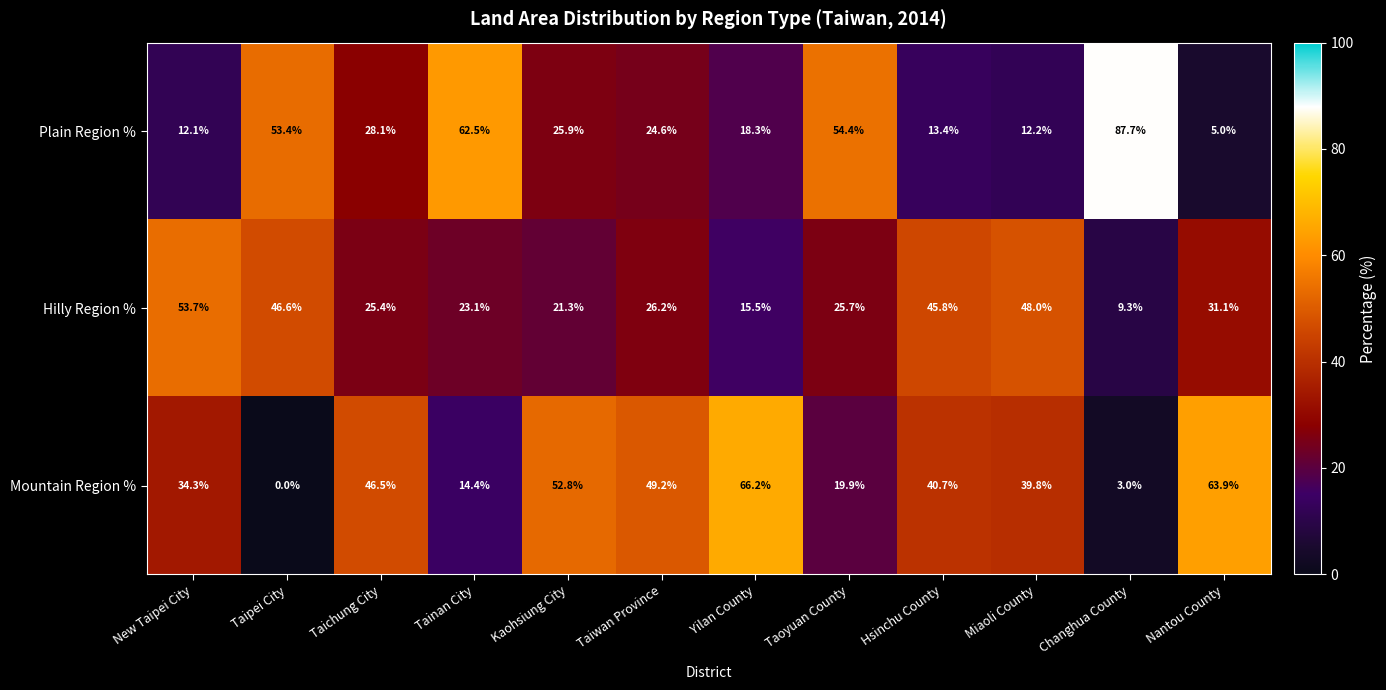

The value of Mountain Region % at Taoyuan County is 35.6. True or false?

False